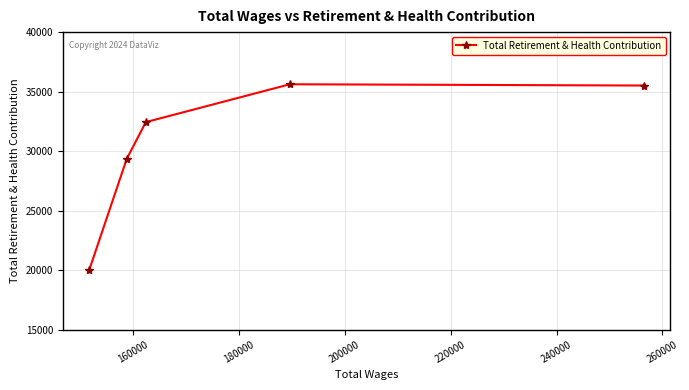

What is the value of the 2nd point from the left?

29333